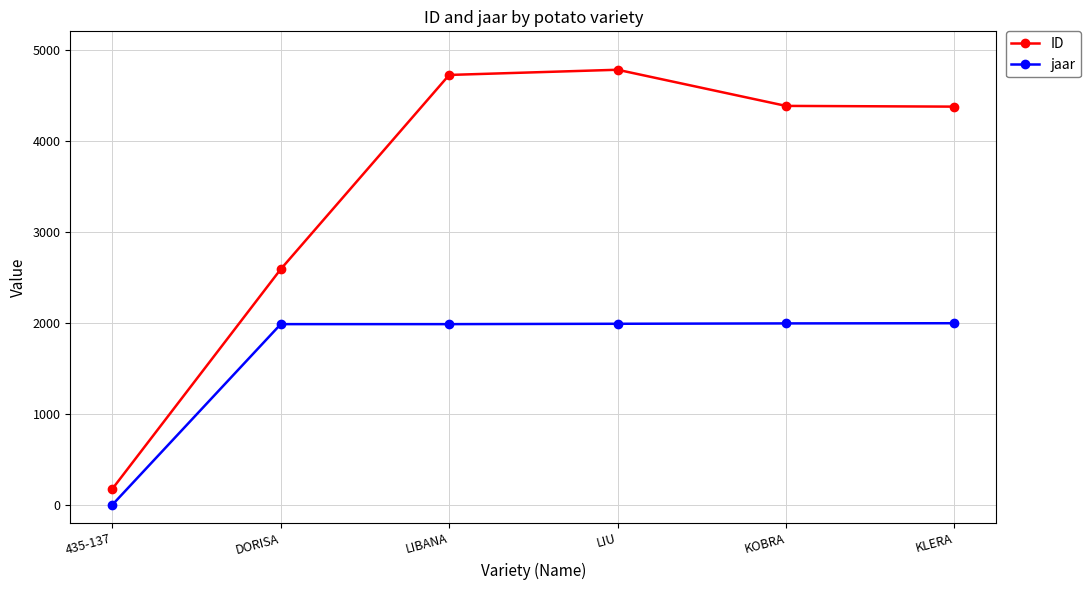

How many lines are shown in the chart?

2